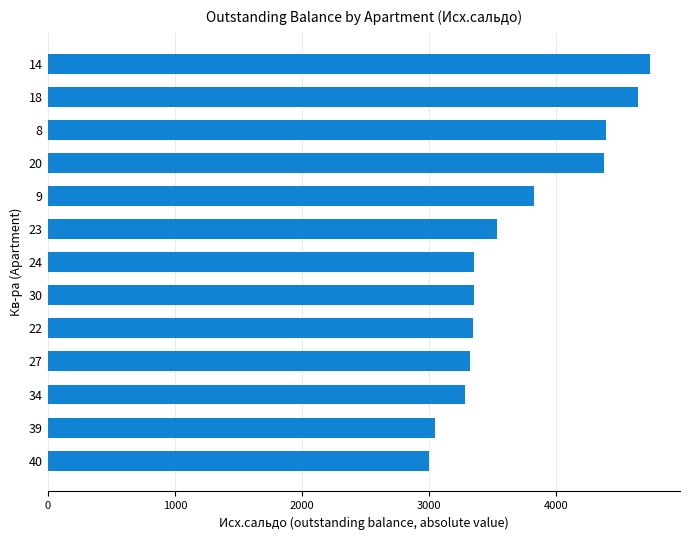

What is the maximum value shown in the chart?

4736.1